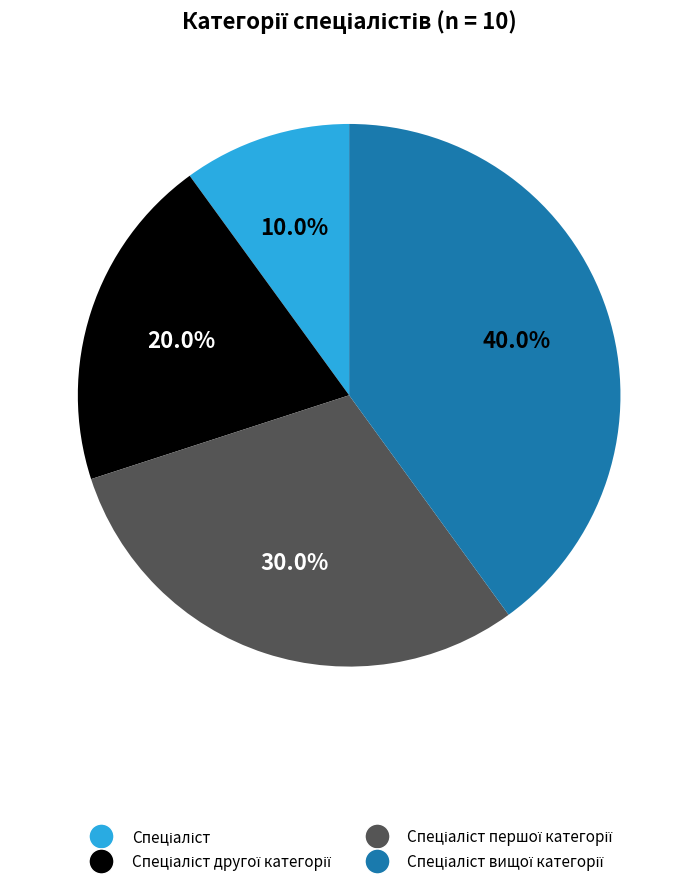

Does any single category account for the majority?

No